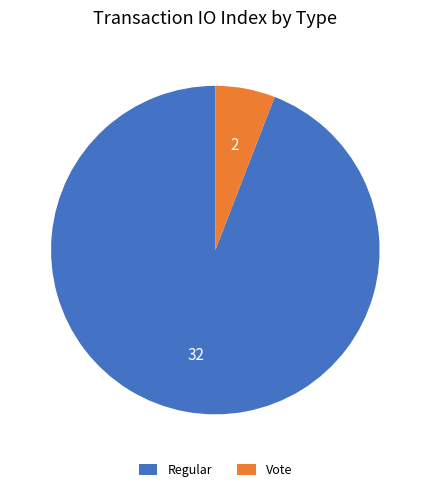

The Regular slice represents 99% of the pie. True or false?

False